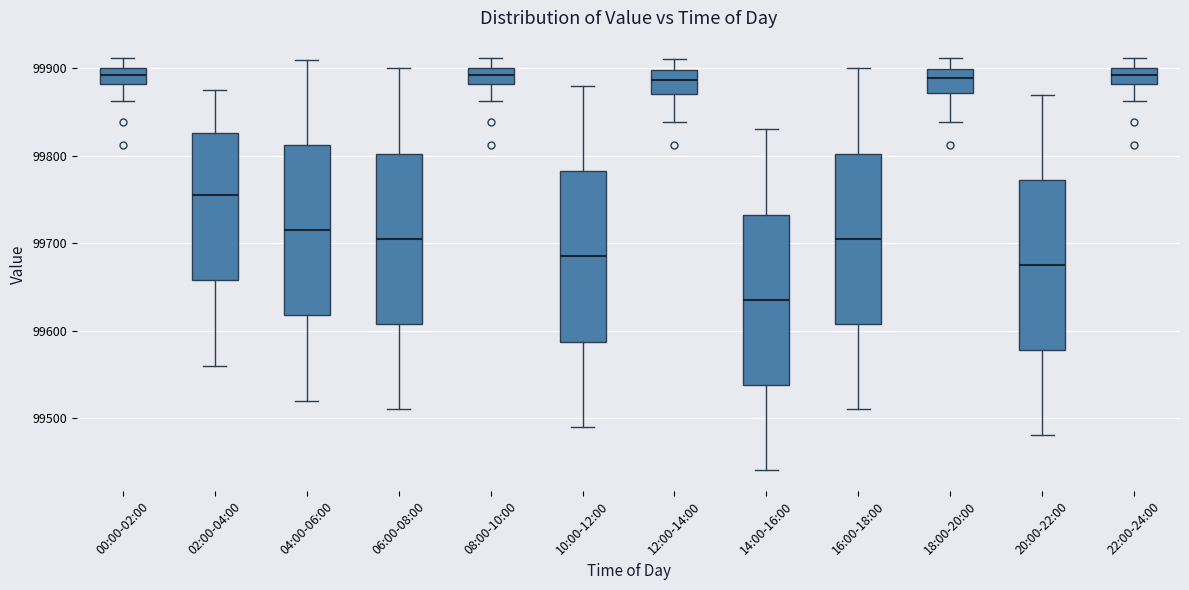

Where does the upper whisker of the box for 10:00-12:00 end on the y-axis? The values are not printed on the chart, so give them approximately, as read against the axis.

99880